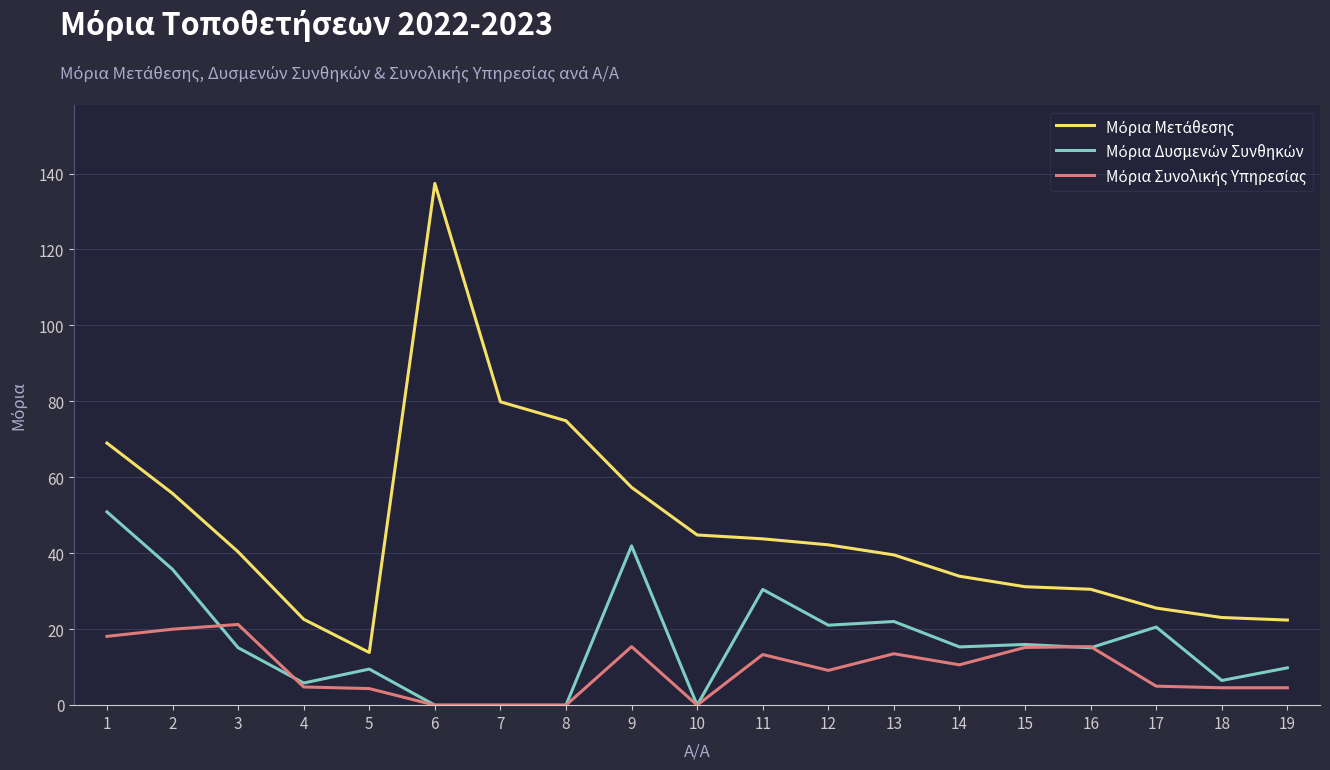

What is the total value across all series at 4?

33.2